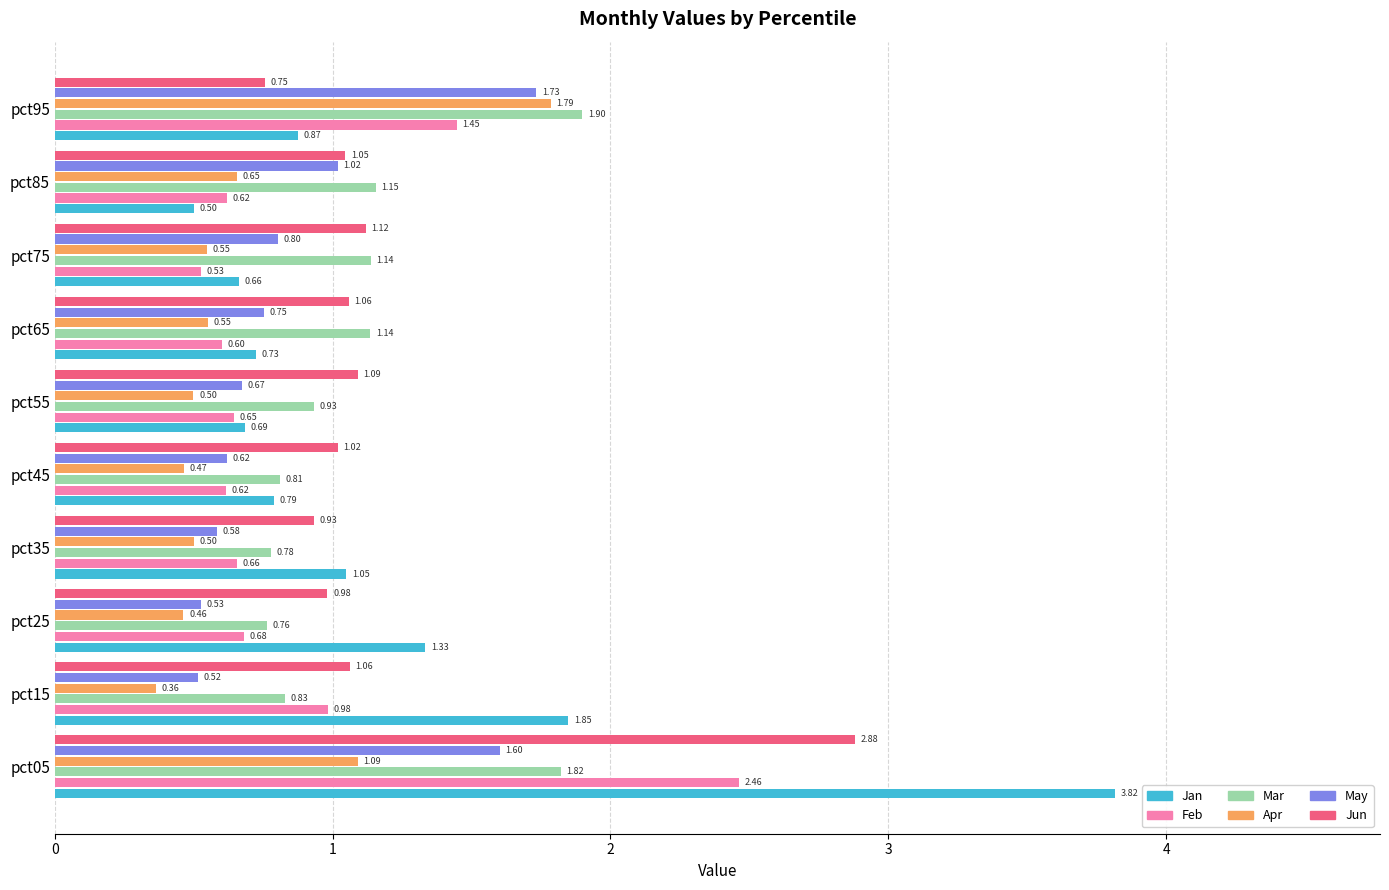

What is the difference between the maximum and minimum values in the Jan series?

3.3